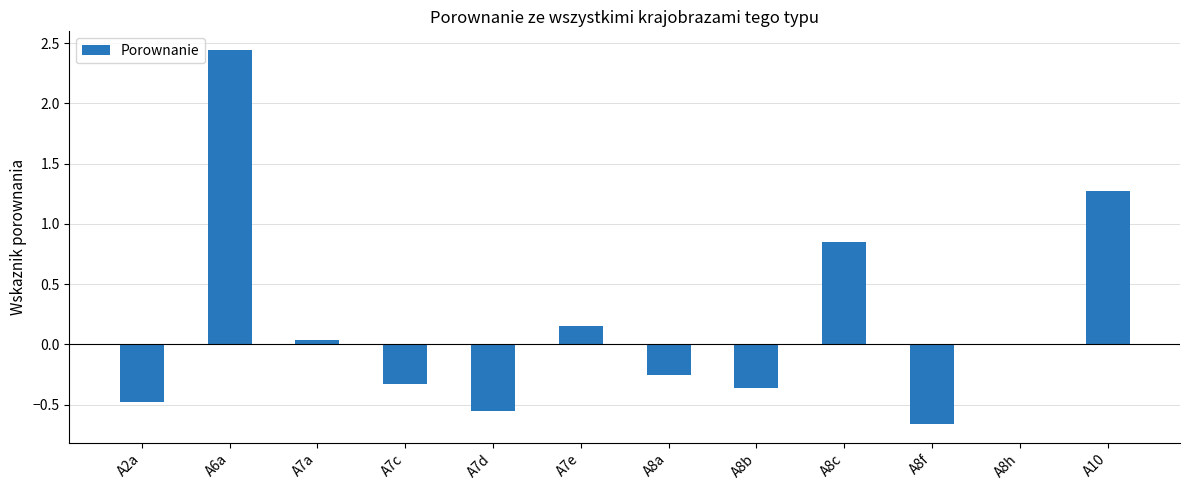

Are the bars grouped side by side (vs. stacked)?

No